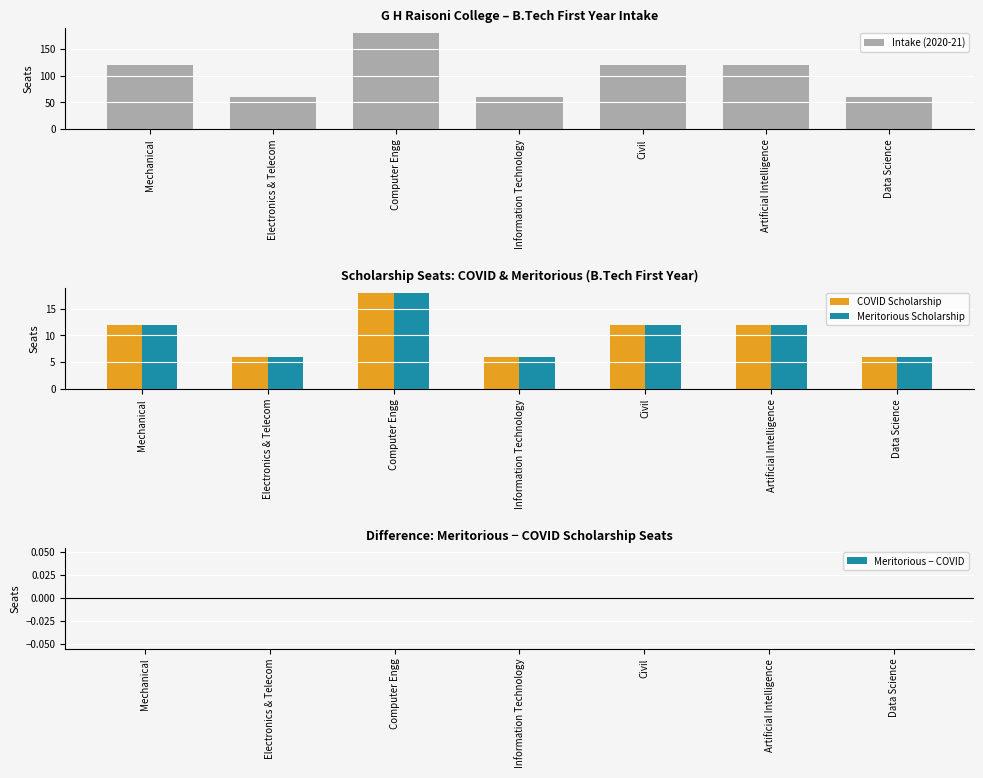

What is the value of the COVID Scholarship bar at the 1st from the left?

12